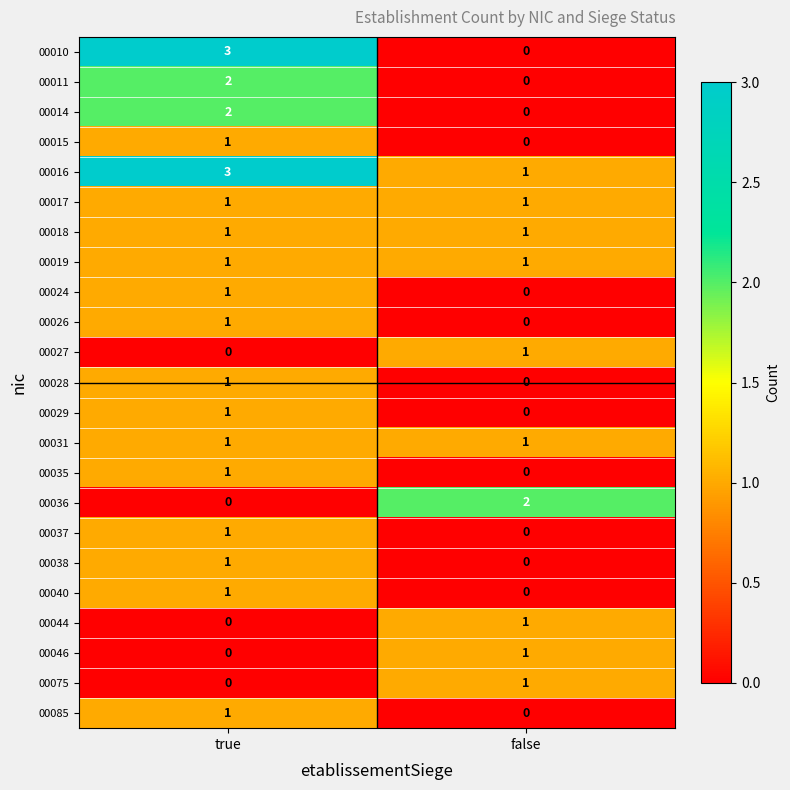

At which category is the sum across all series the highest?

true